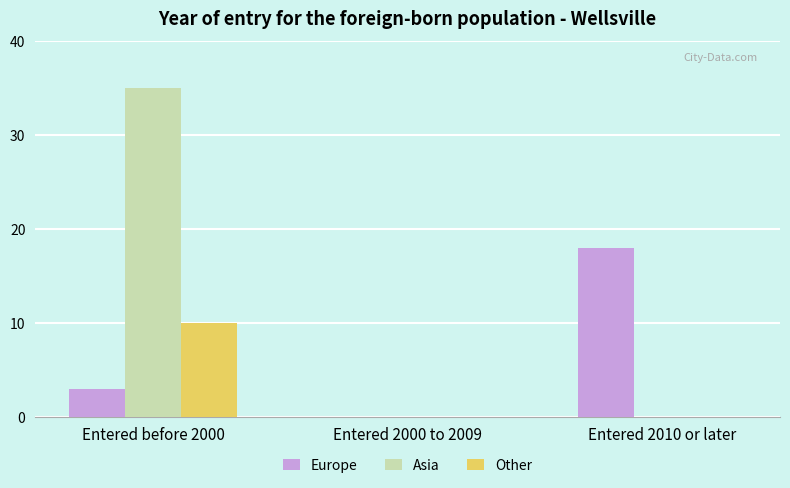

Read the Europe value at Entered 2010 or later, to the nearest 5.

20